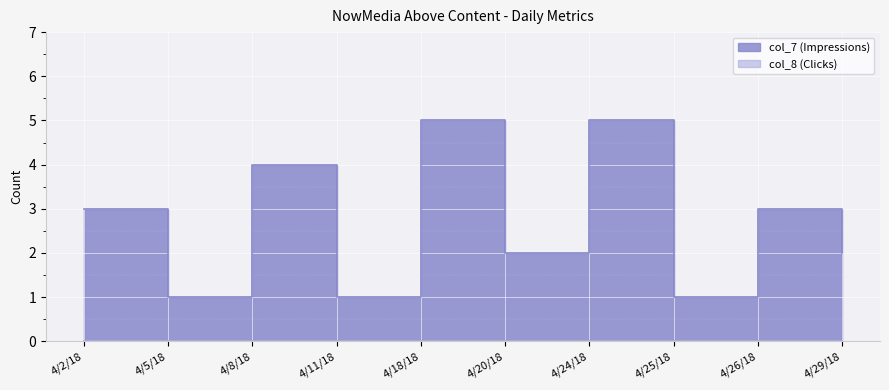

What is the average value?

3